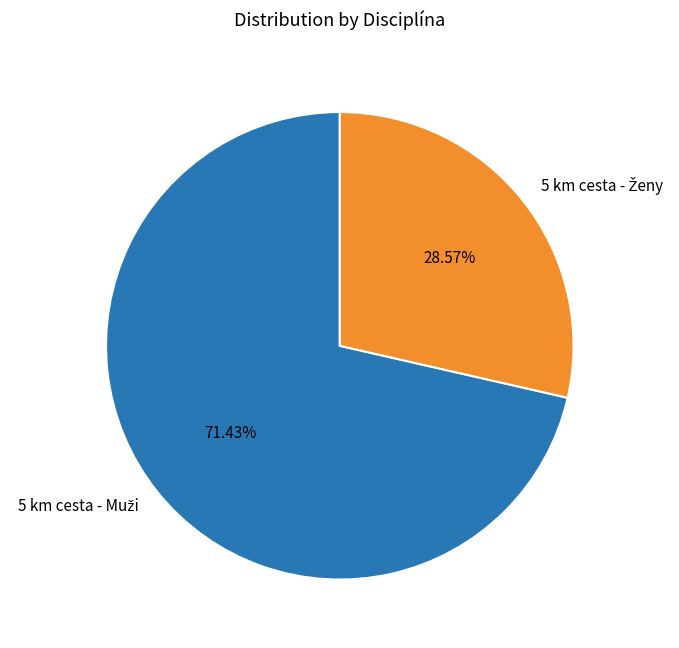

Count the number of slices in the pie.

2